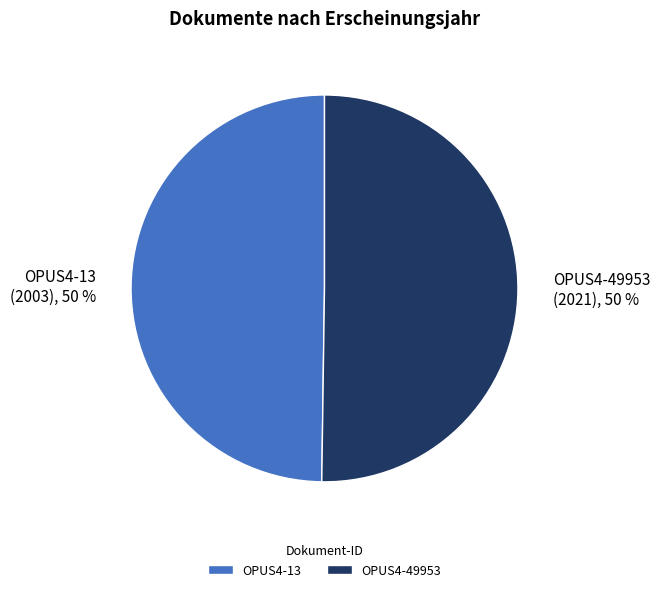

The OPUS4-49953 slice represents 50% of the pie. True or false?

True